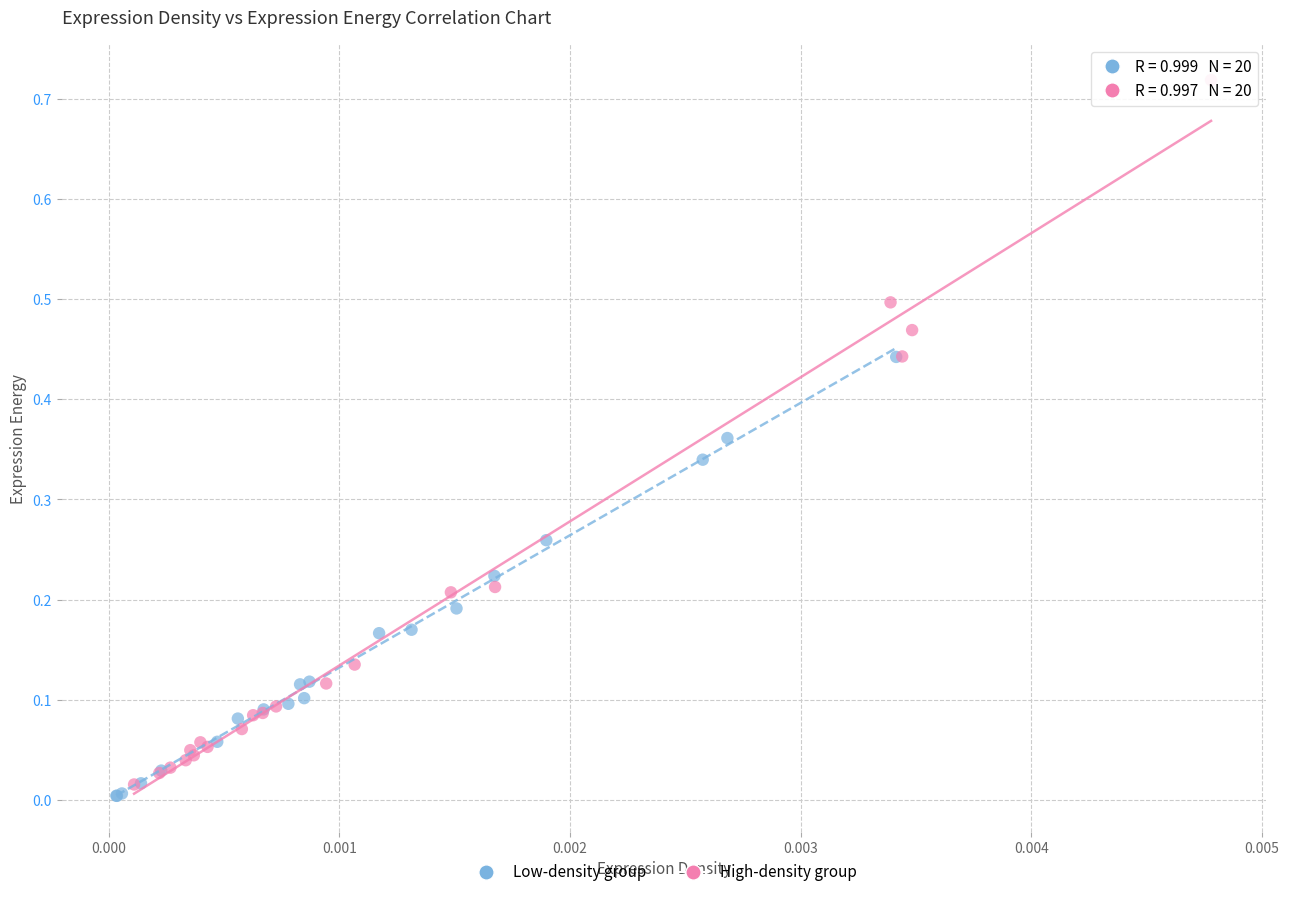

Which series has the widest spread of Y values?

High-density group